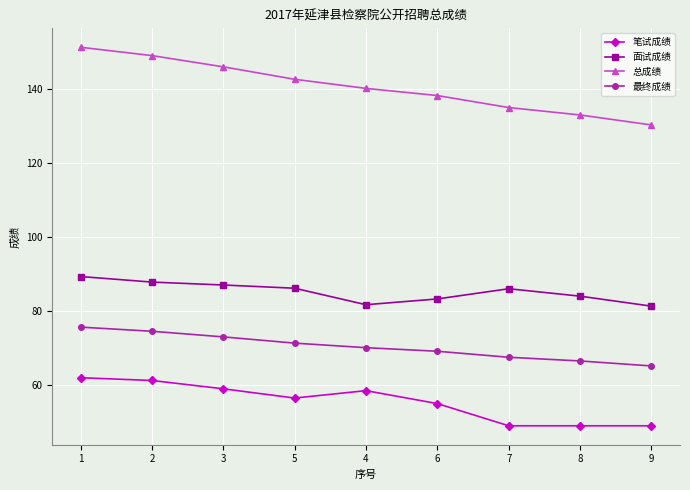

Rank the series by their average value, from highest to lowest.

总成绩, 面试成绩, 最终成绩, 笔试成绩